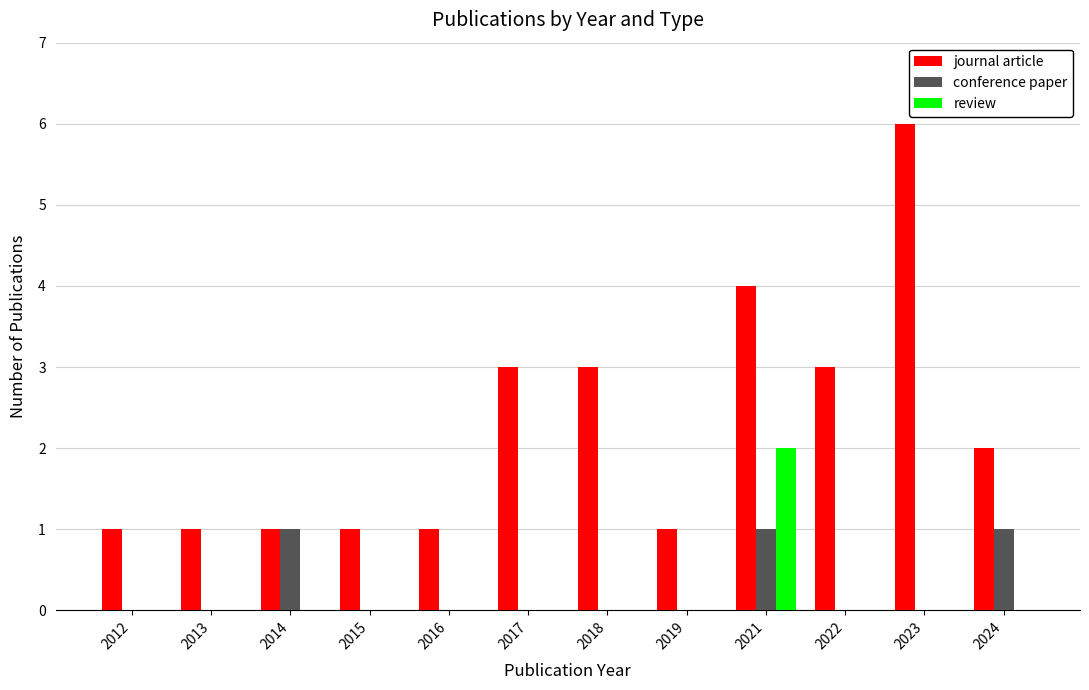

True or false: review has a value of 0 at 2022.

True